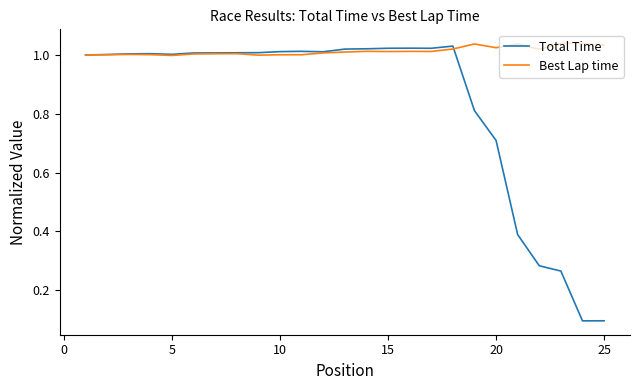

How many series are shown in this chart?

2